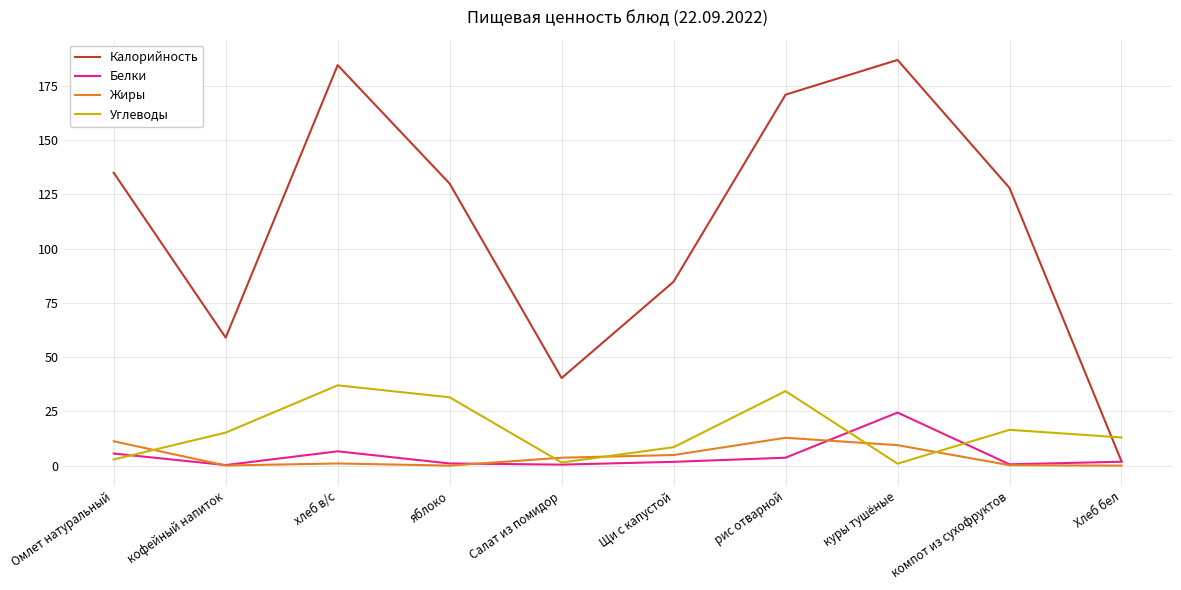

At which label is Калорийность closest to 94?

Щи с капустой